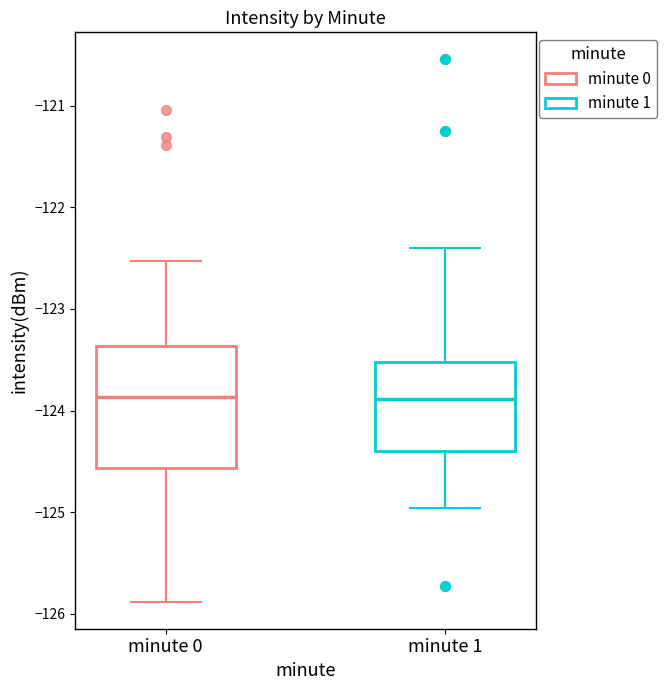

Reading left to right, read every box against the y-axis: the position of its median line, the range the box covers, and the ends of its whiskers. The values are not printed on the chart, so give them approximately, as read against the axis.

minute 0: median -123.9, box -124.6 to -123.4, whiskers -125.9 to -122.5
minute 1: median -123.9, box -124.4 to -123.5, whiskers -125.0 to -122.4